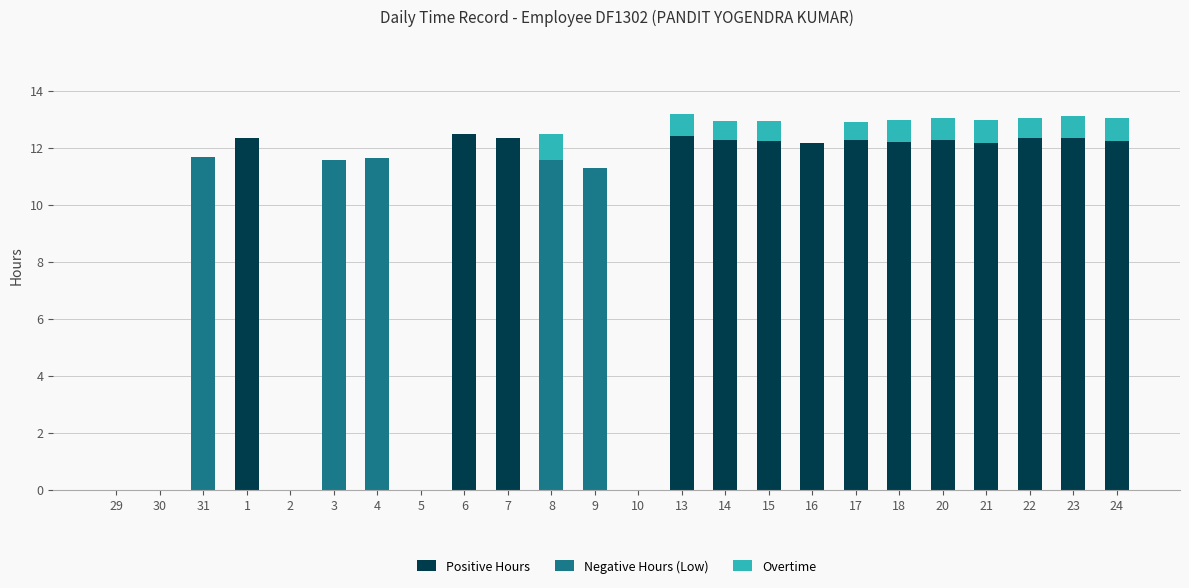

What is the total value across all series at 18?

13.0